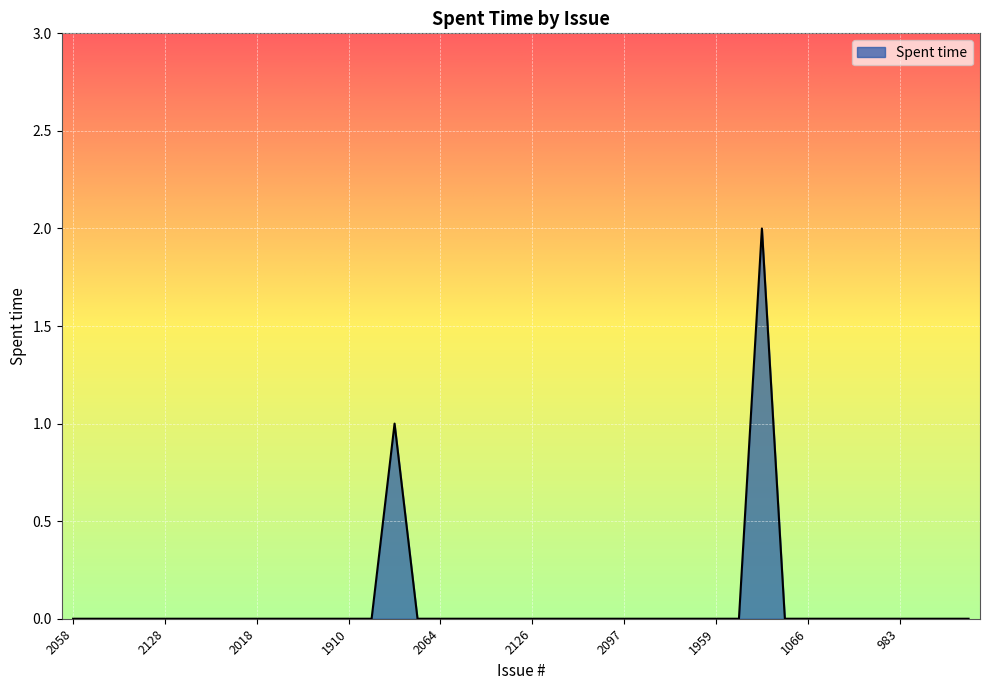

Does the chart display data point markers on the line(s)?

No